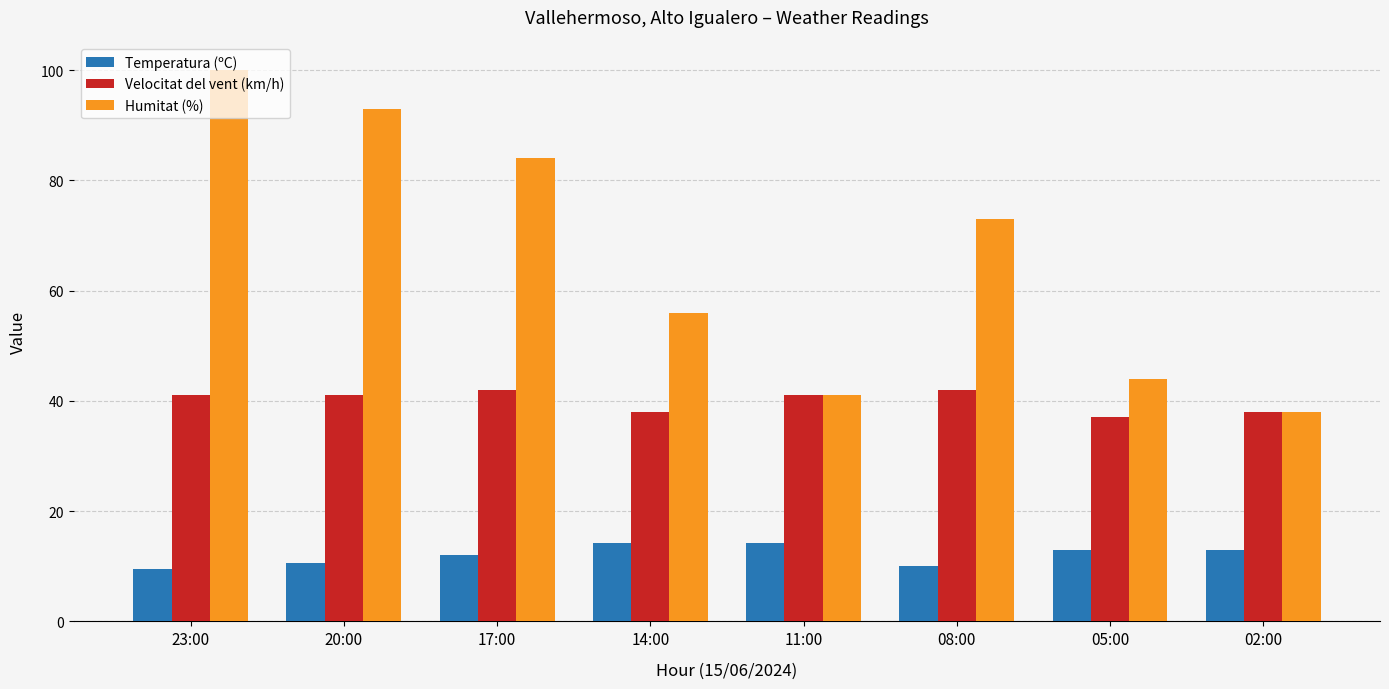

Are the bars grouped side by side (vs. stacked)?

Yes